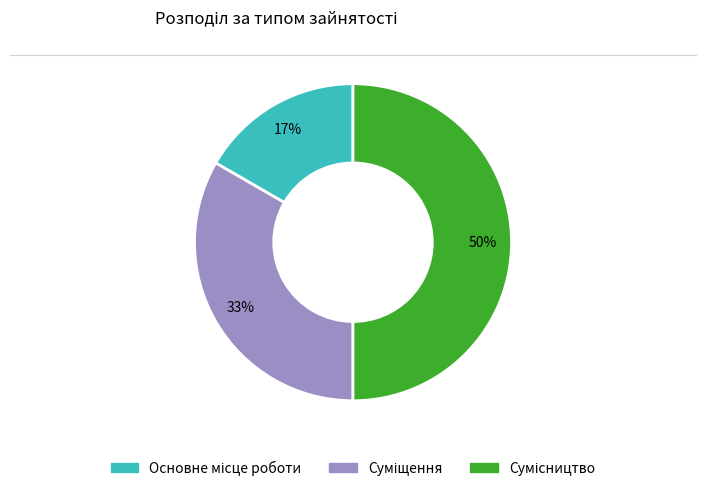

To the nearest percent, what is the difference between the largest and smallest slice percentages?

33%